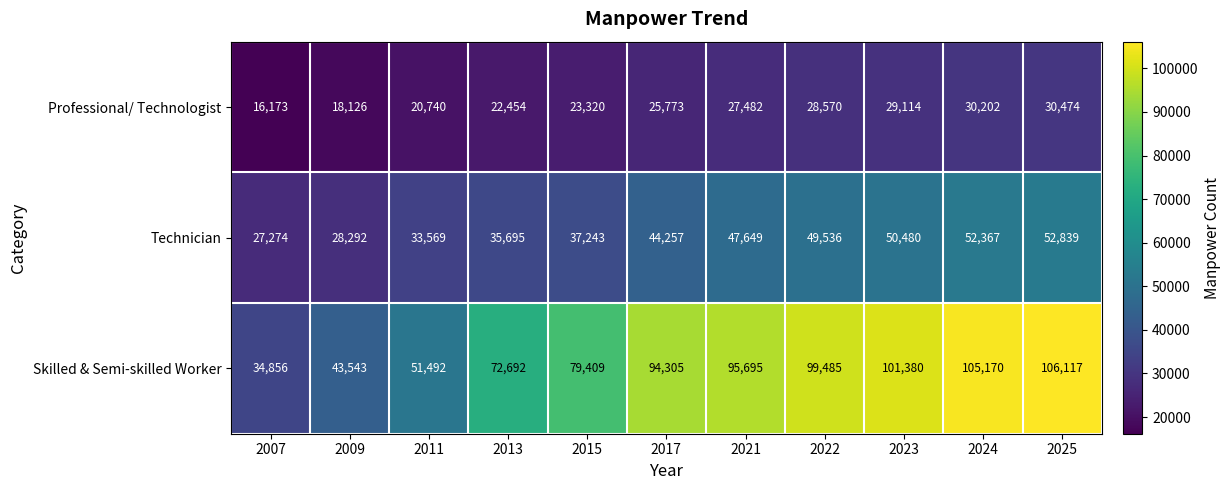

At how many categories does at least one series exceed 16788?

11